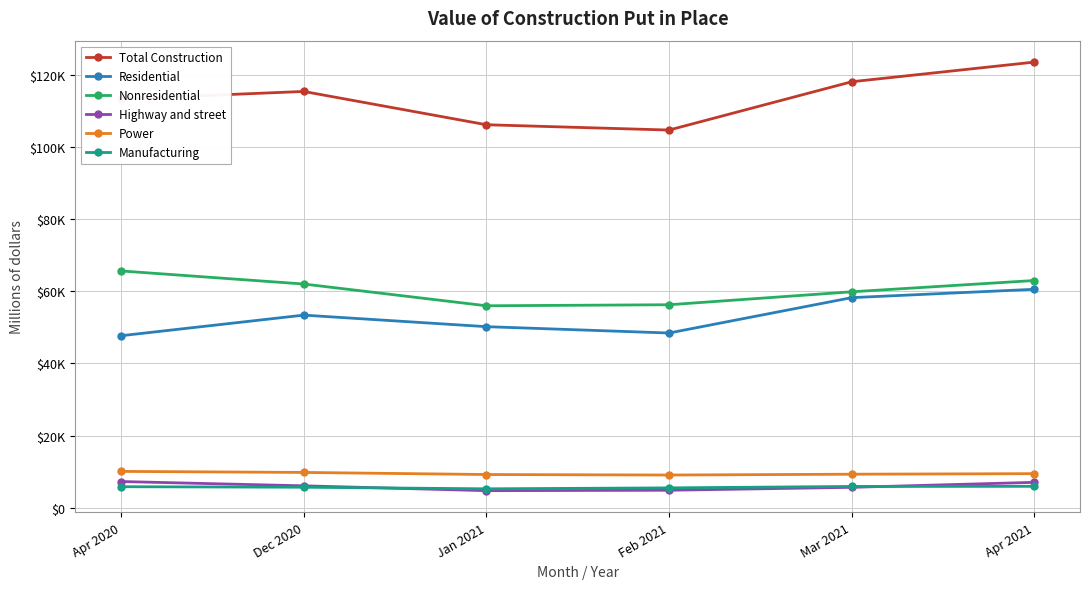

Is this an area chart (filled region under the line)?

No